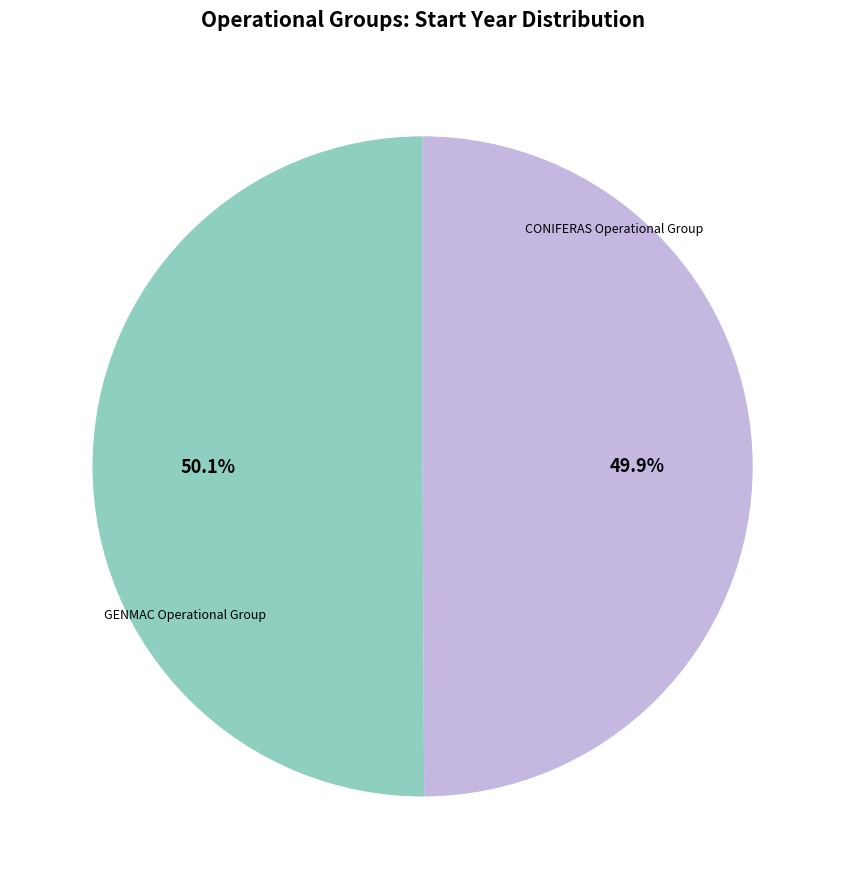

Is there a majority slice in this chart?

Yes